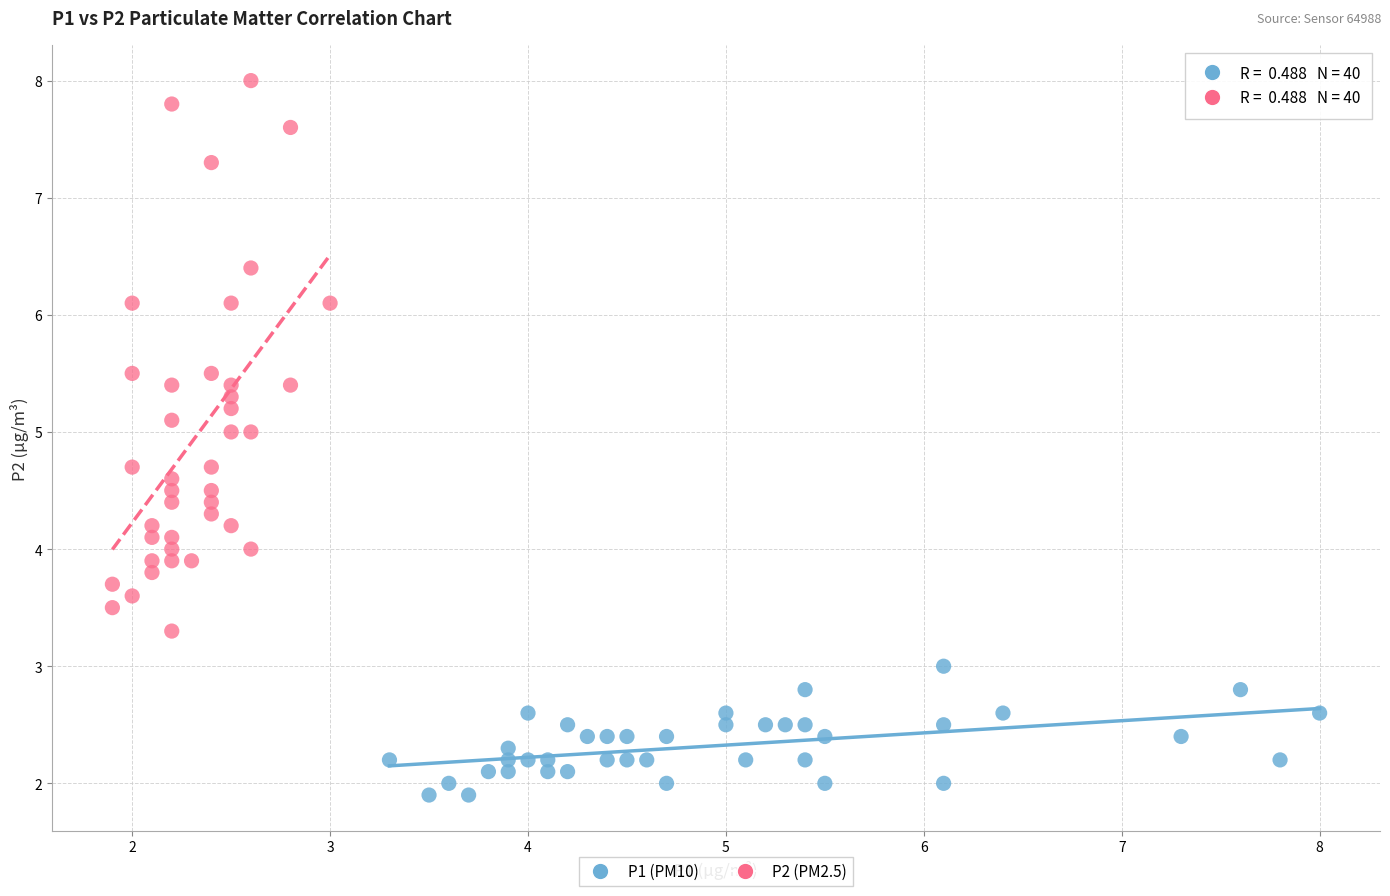

Which series has the largest Y range (max minus min)?

P2 (PM2.5)